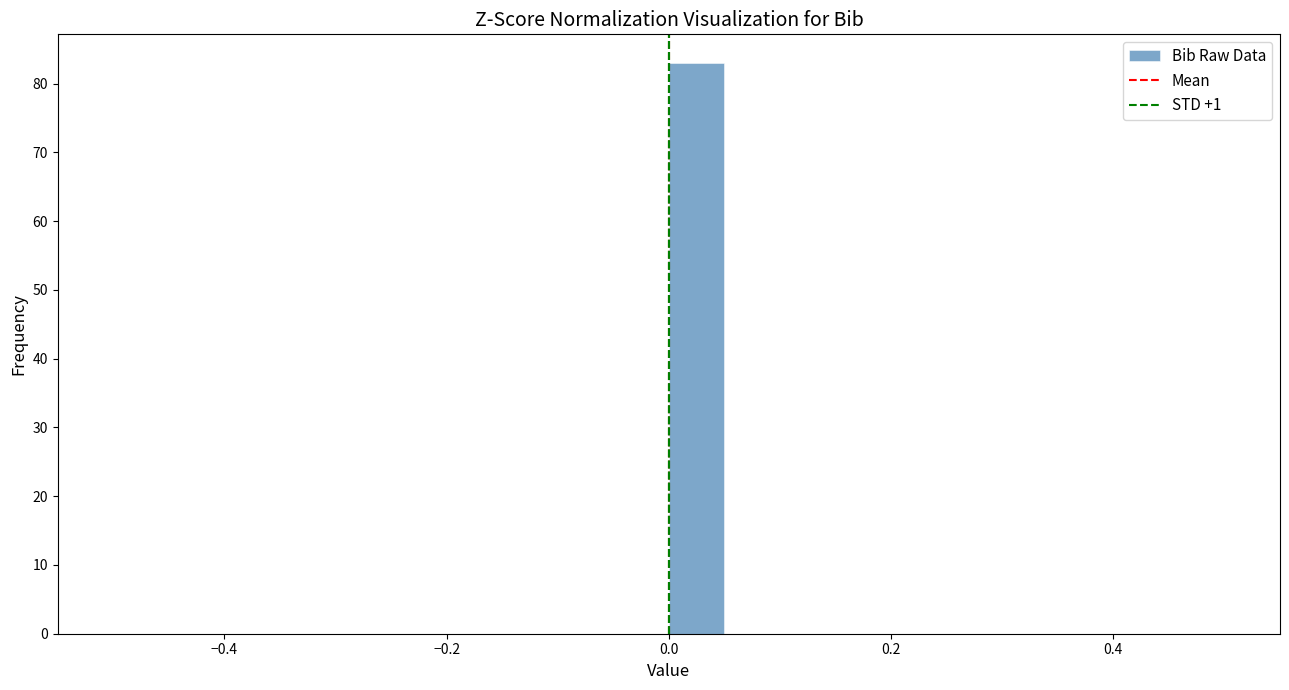

Around what value on the x-axis is the tallest bar? Give the approximate position of its centre, as read against the axis.

0.02